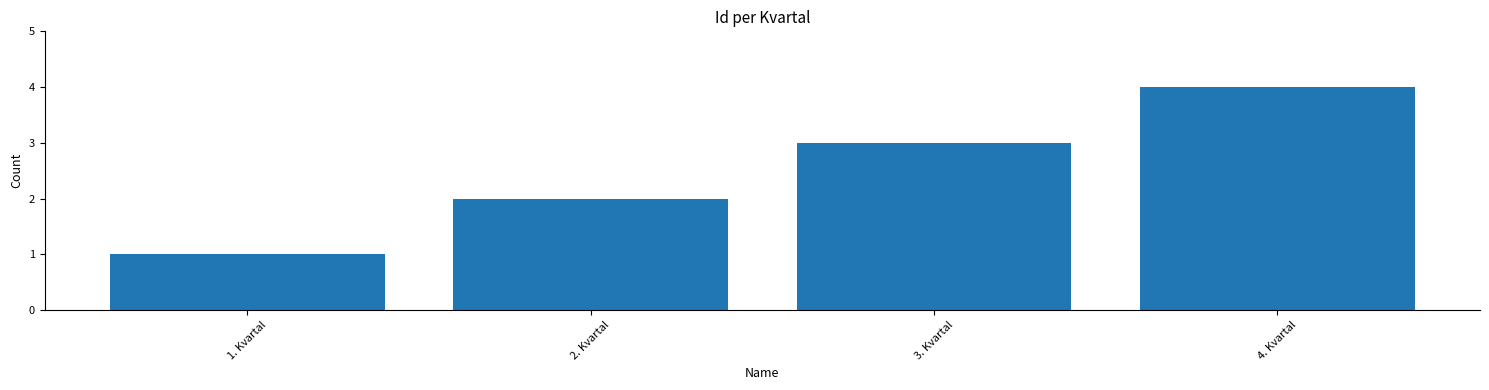

What is the sum of the values at 4. Kvartal and 3. Kvartal?

7